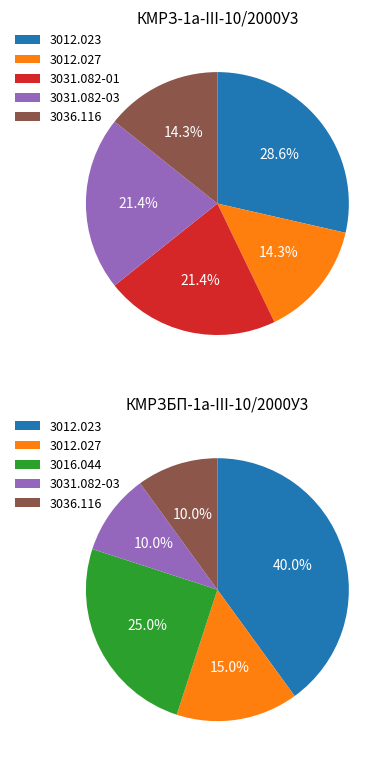

How much of the chart is everything except 3031.082-03?

78.6%